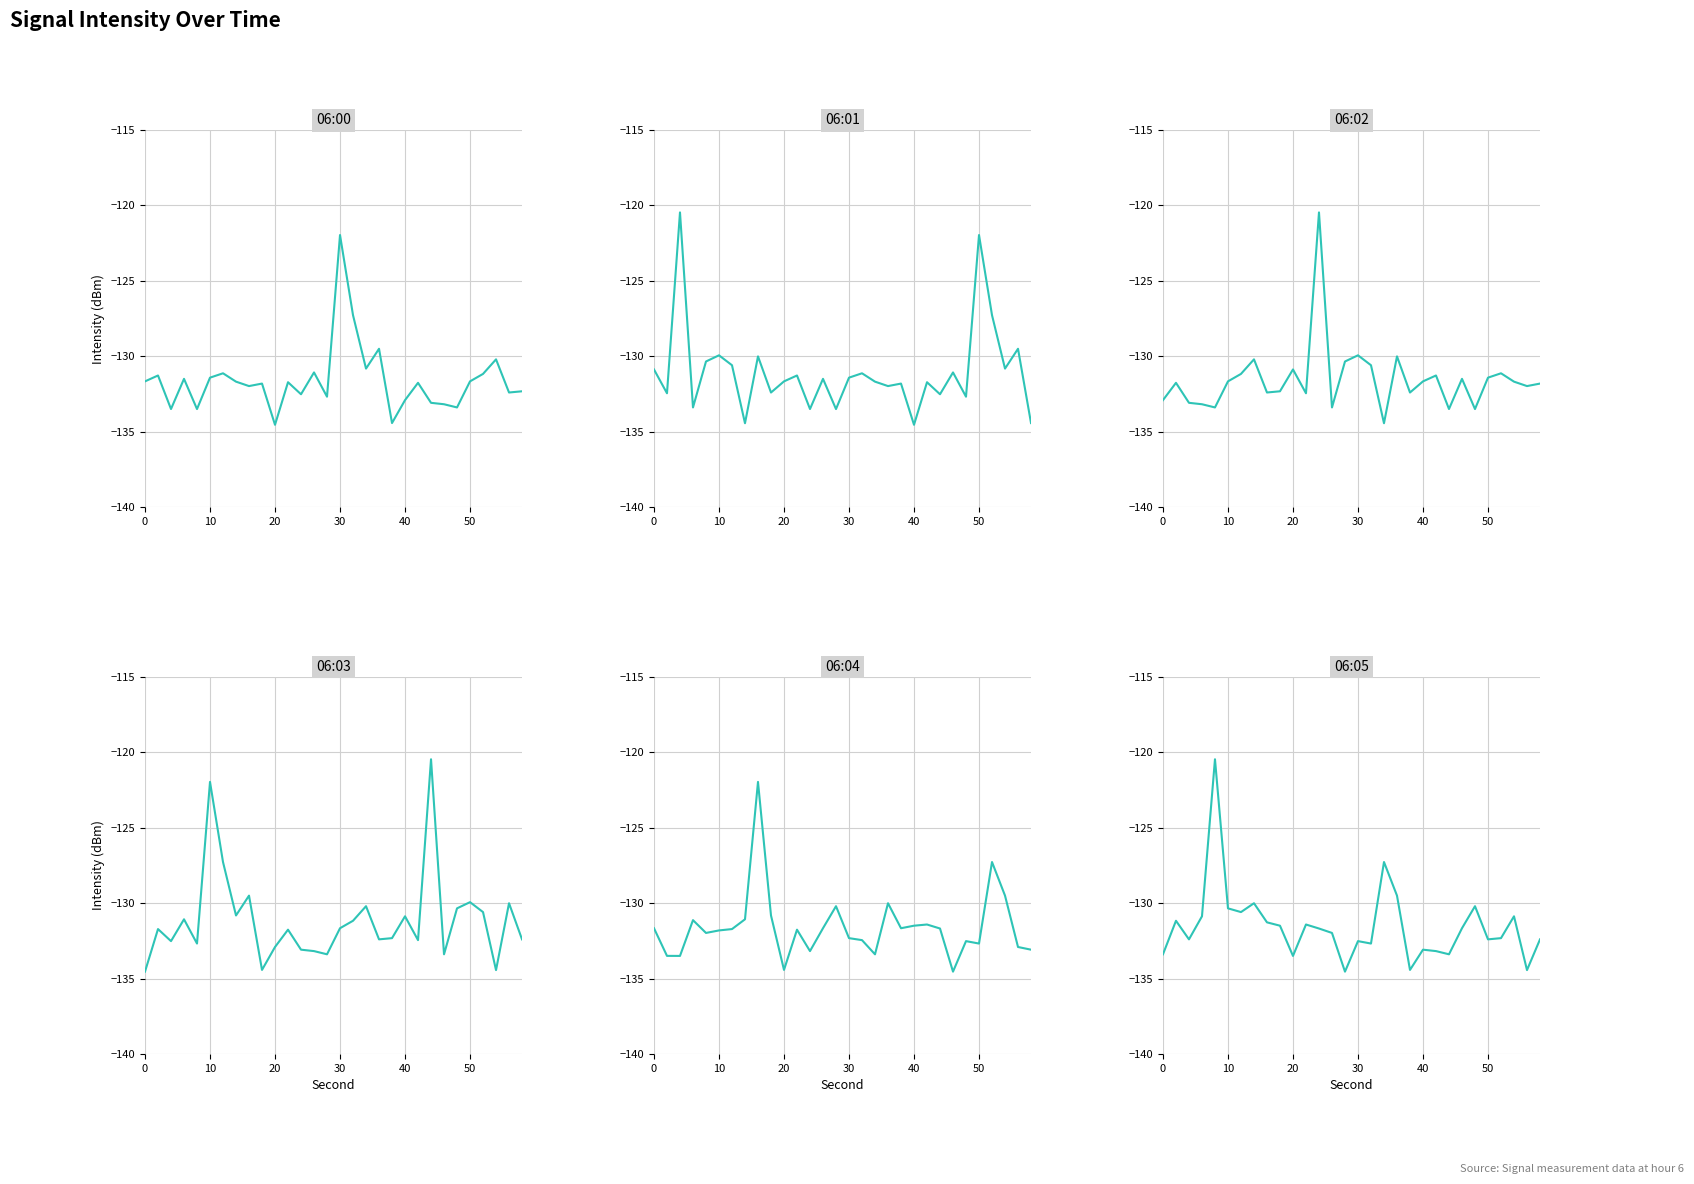

The value of 06:00 at 27 is -46.9. True or false?

False